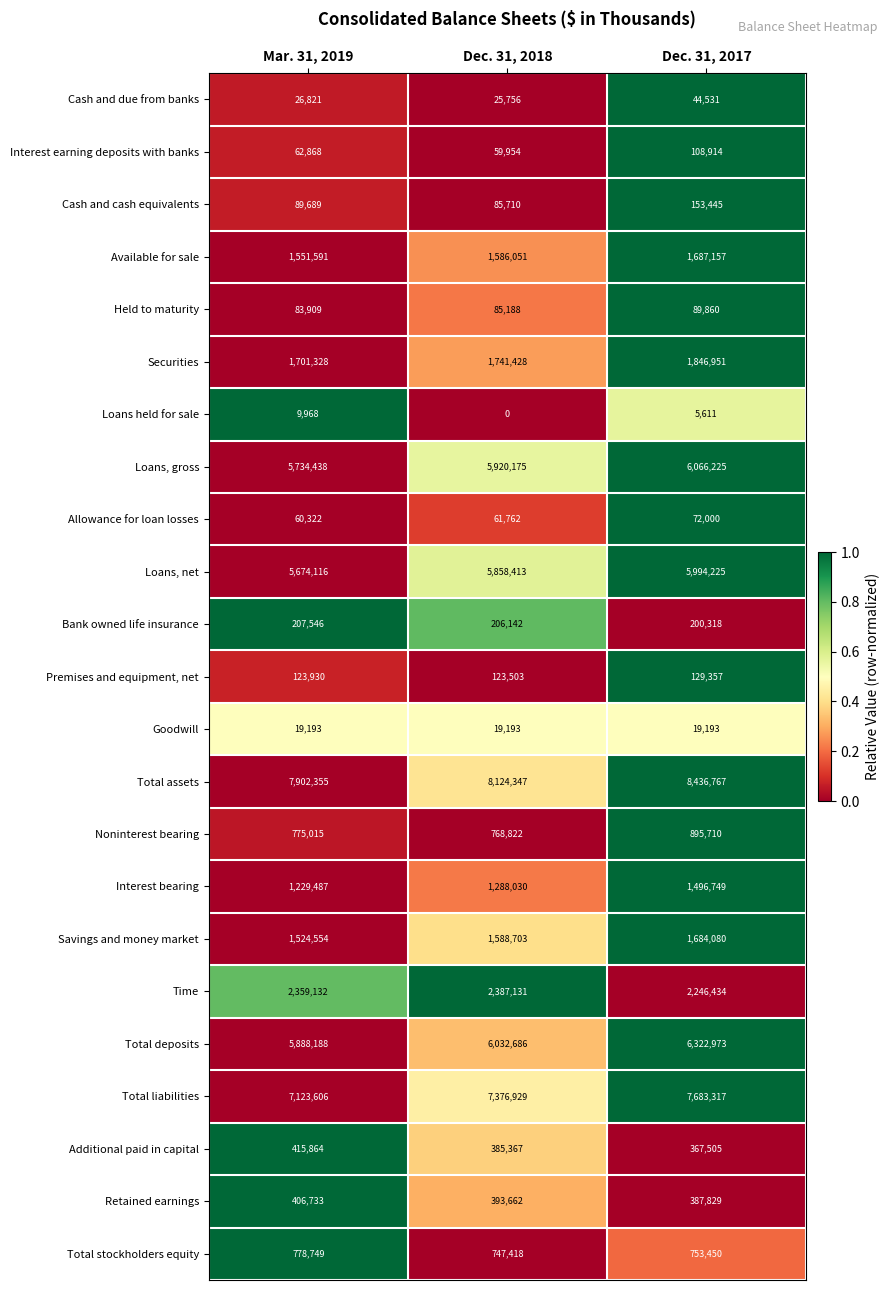

Is it true that Total deposits equals 5888188 at Mar. 31, 2019?

True